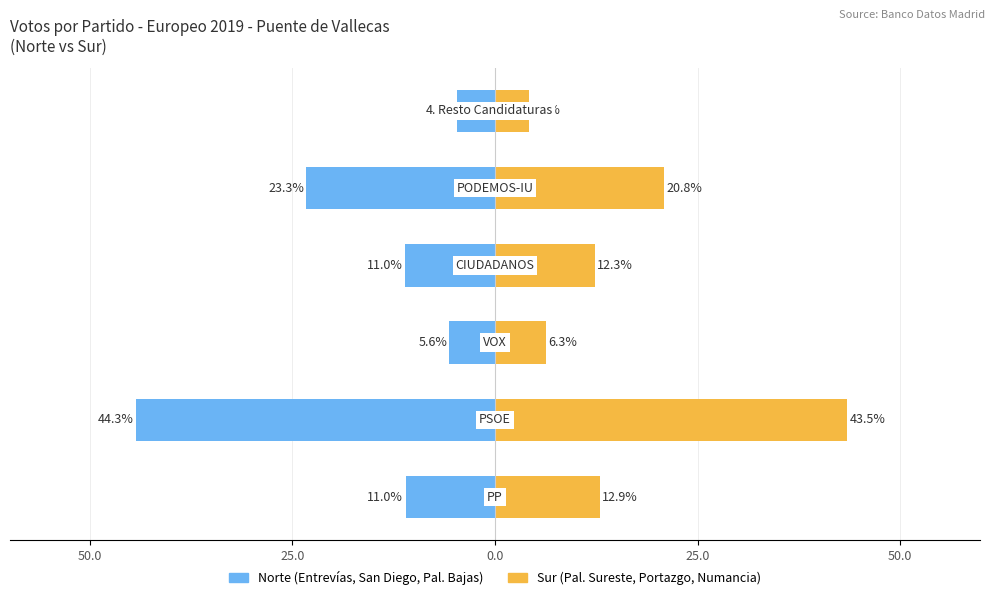

How many groups of bars are there?

6